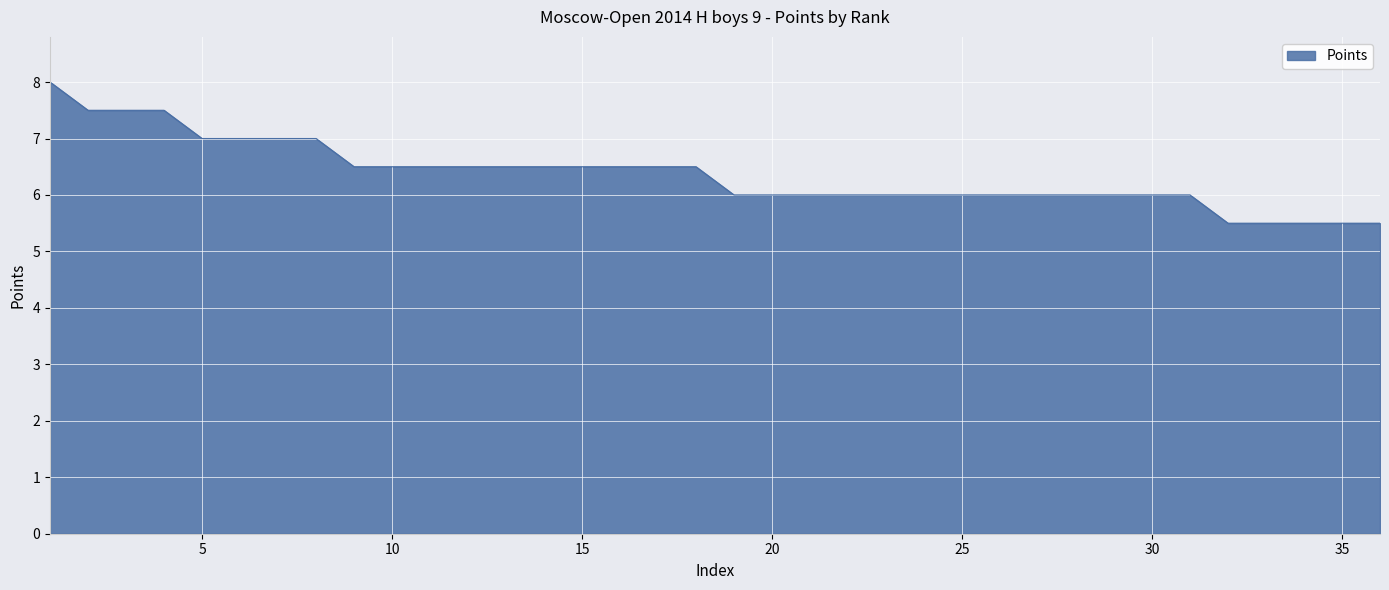

What is the average value?

6.4